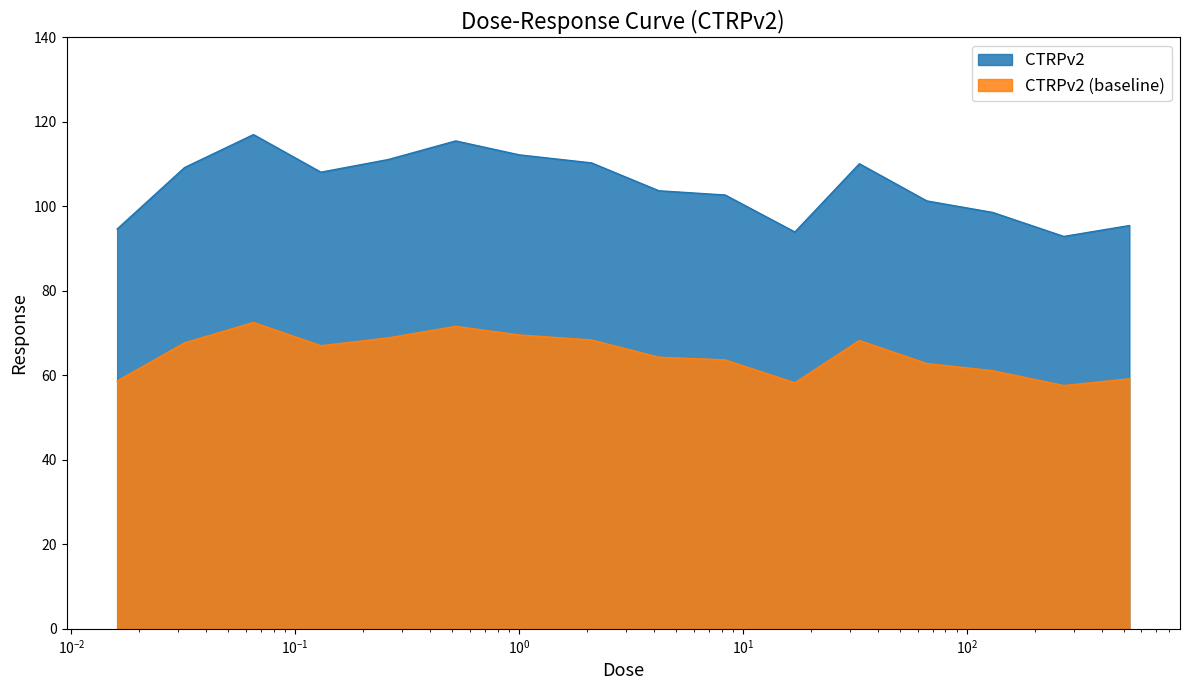

How many points are higher than both their immediate neighbors (excluding endpoints)?

3